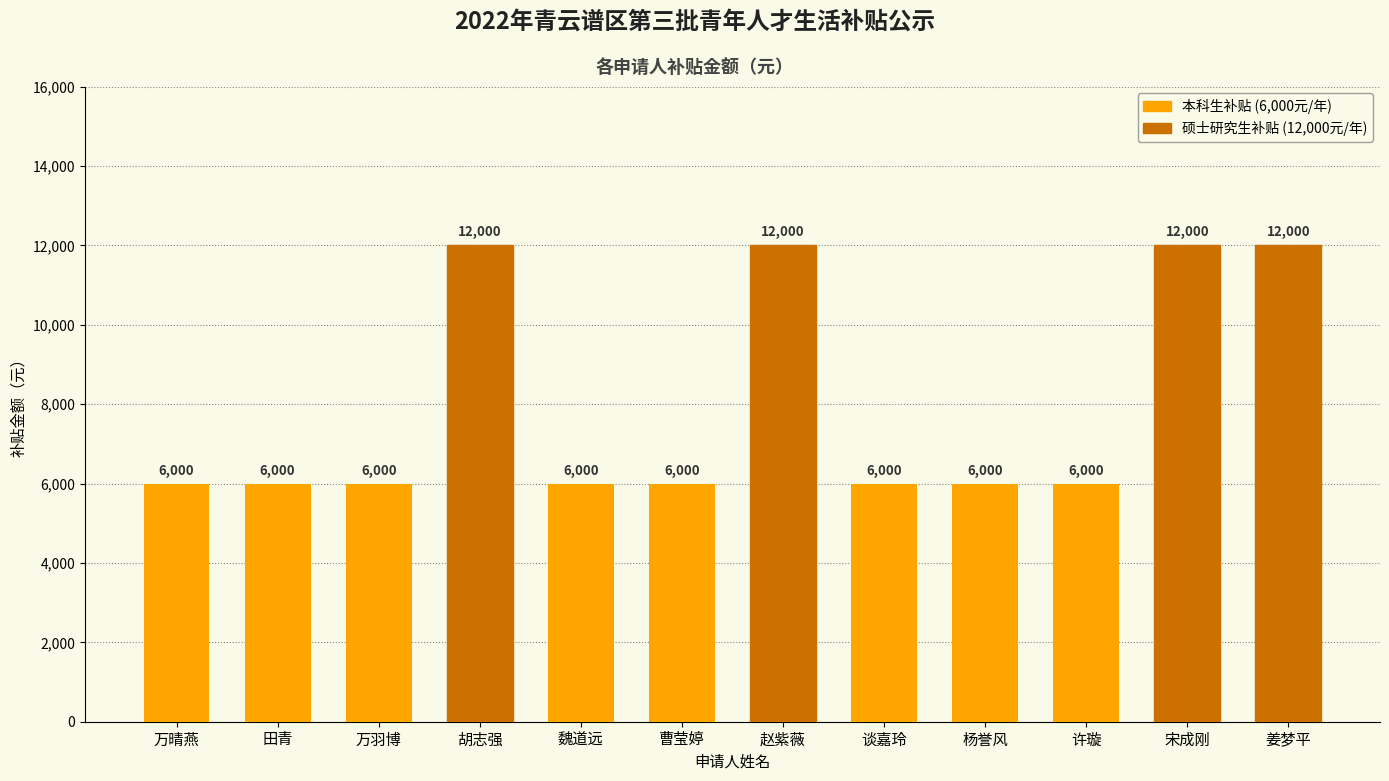

What value does the data have at 万羽博?

6000